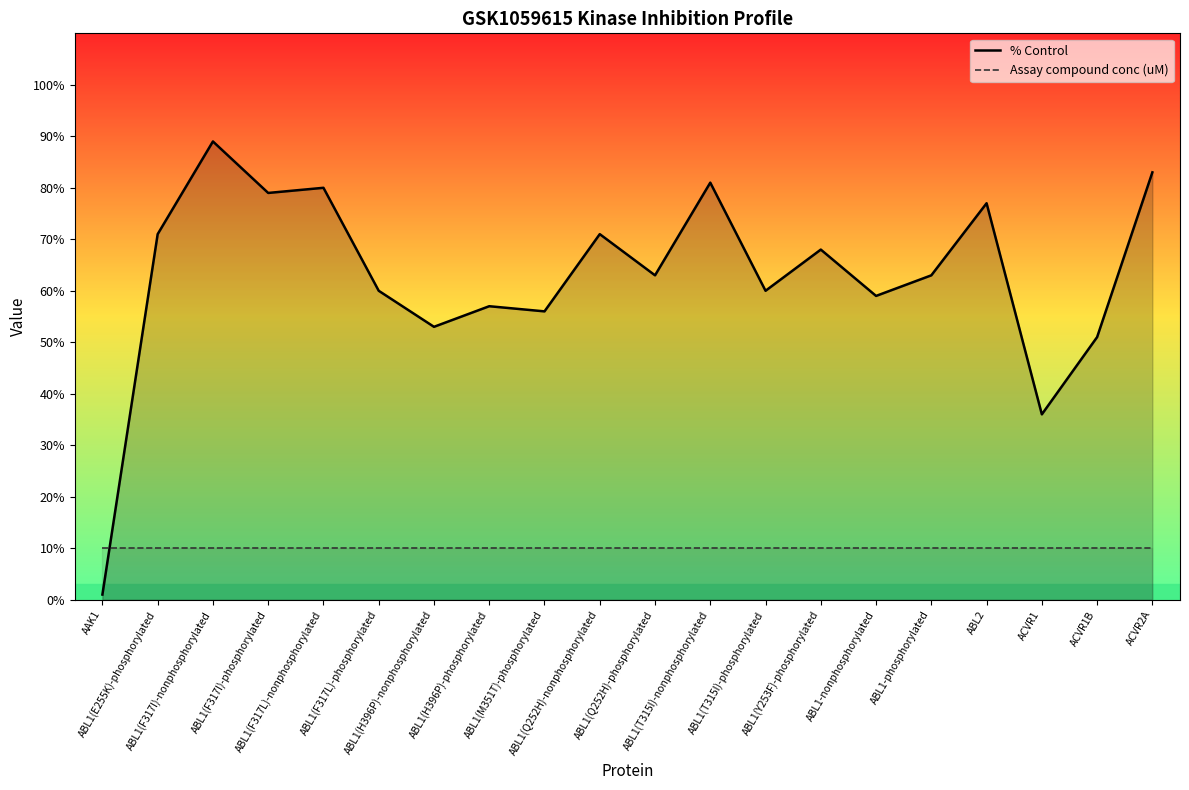

Reading left to right, list all the values displayed in this chart.

% Control: 1	71	89	79	80	60	53	57	56	71	63	81	60	68	59	63	77	36	51	83
Assay compound conc (uM): 10	10	10	10	10	10	10	10	10	10	10	10	10	10	10	10	10	10	10	10